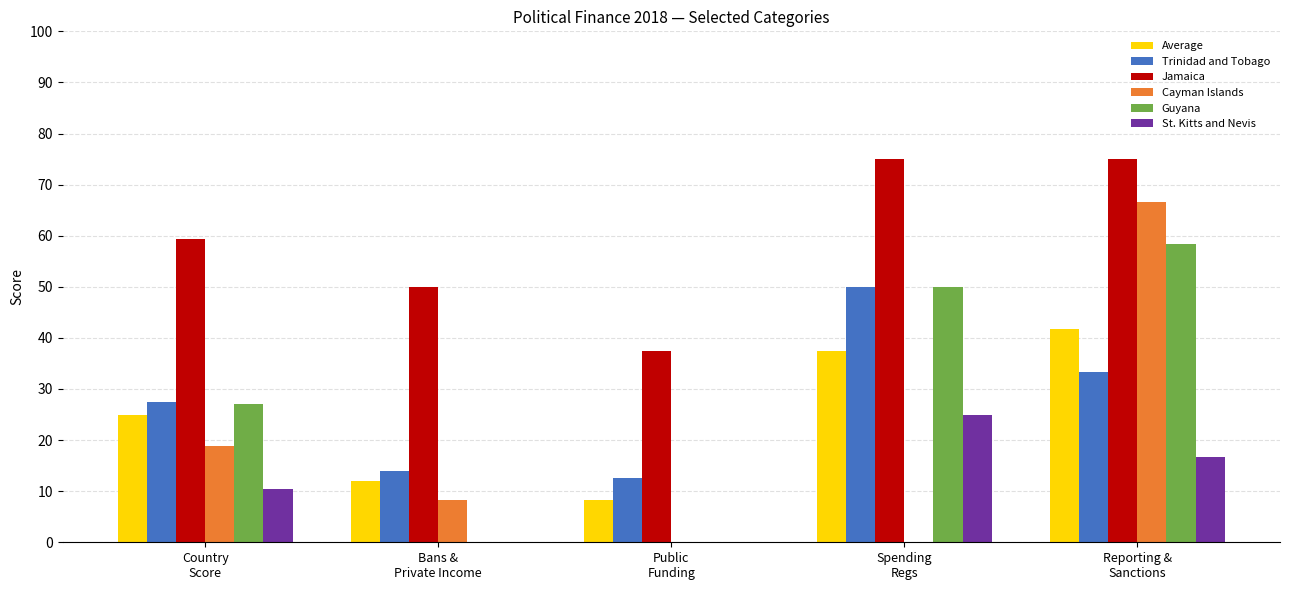

Which series has the largest total across all categories?

Jamaica